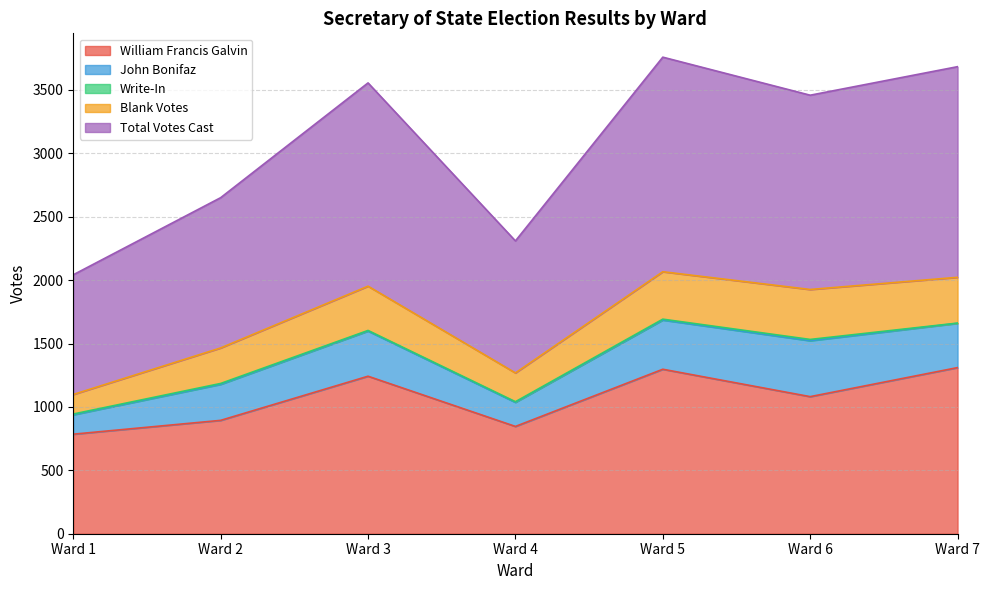

Reading left to right, list all the values displayed in this chart.

William Francis Galvin: 785	894	1242	846	1297	1081	1310
John Bonifaz: 153	284	356	190	388	441	349
Write-In: 6	7	5	5	7	10	2
Blank Votes: 154	280	349	227	374	394	361
Total Votes Cast: 944	1185	1603	1041	1692	1532	1661